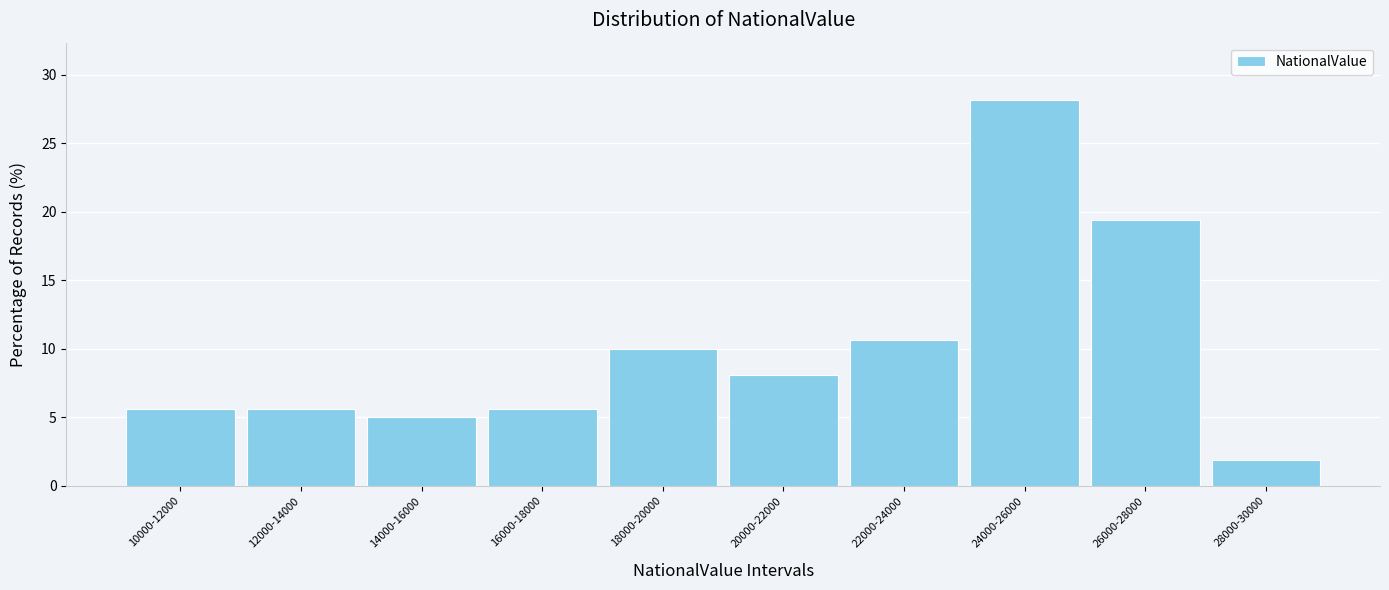

Reading left to right, what are all the values shown in this chart?

5.6	5.6	5.0	5.6	10.0	8.1	10.6	28.1	19.4	1.9